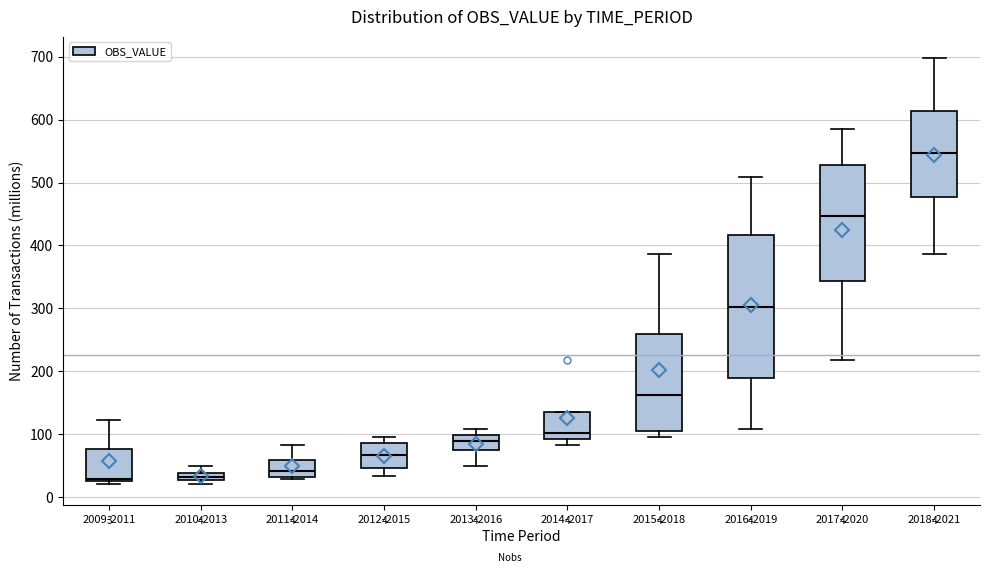

Which box is the tallest, from its lower edge to its upper edge?

2016-2019